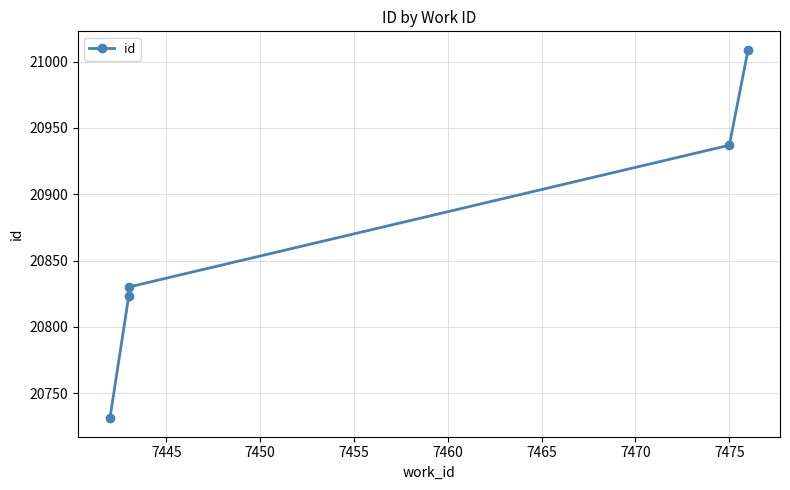

How many values exceed 20830?

2